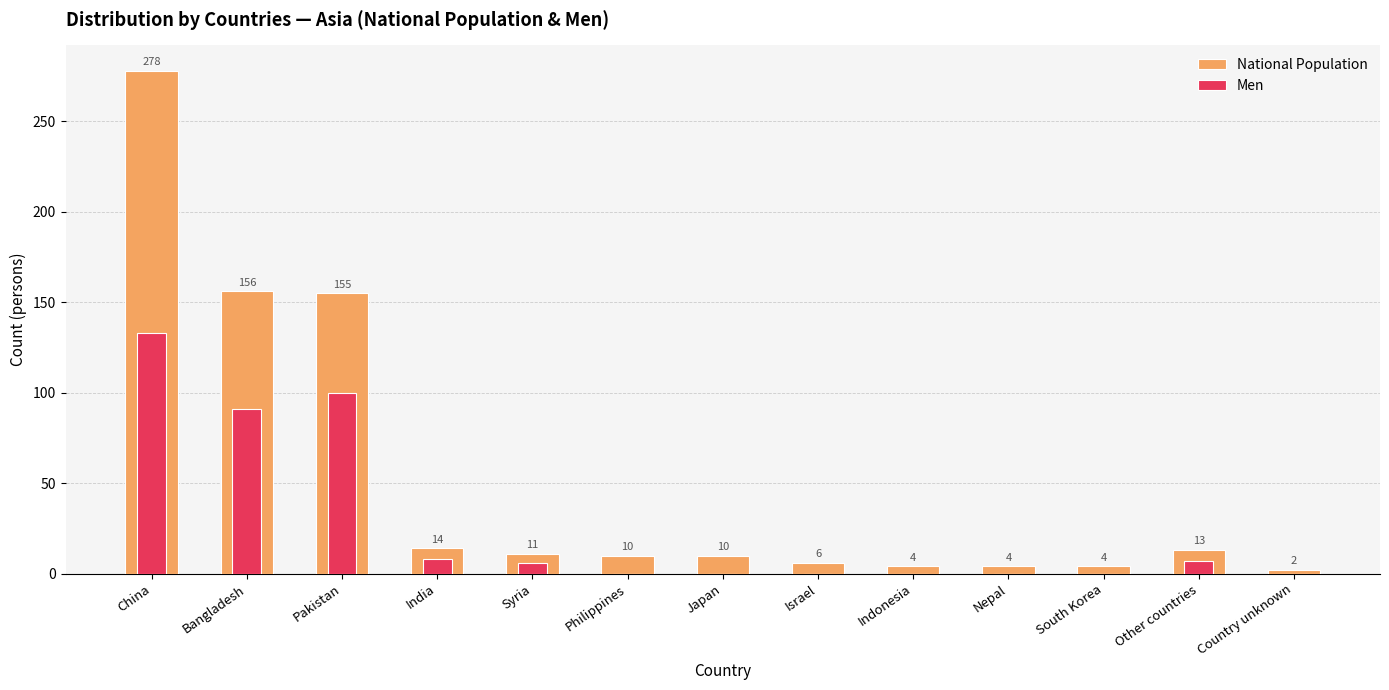

At which label does National Population first exceed 10?

China